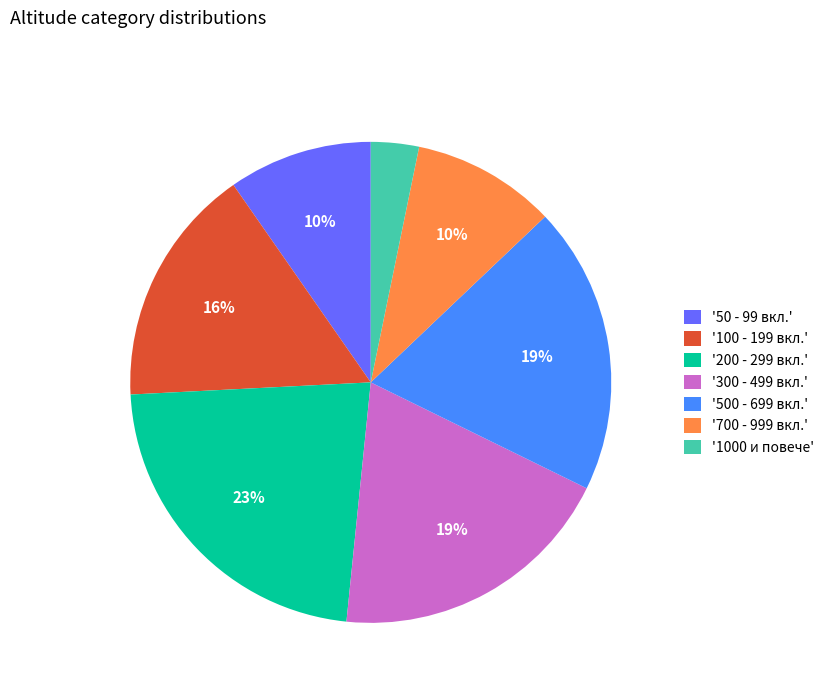

Is the sum of '300 - 499 вкл.' and '200 - 299 вкл.' greater than half?

No